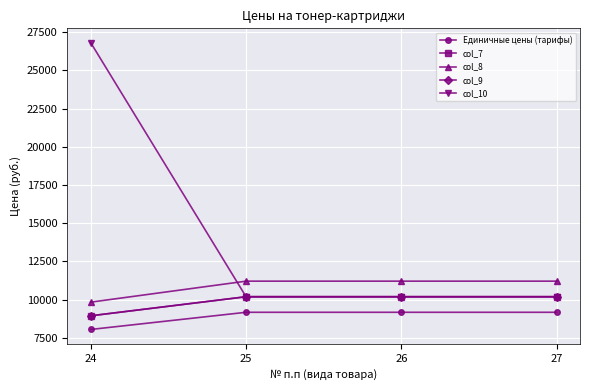

Reading left to right, transcribe all the data shown in this chart.

Единичные цены (тарифы): 24=8043.1	25=9166.9	26=9166.9	27=9166.9
col_7: 24=8936.8	25=10185.4	26=10185.4	27=10185.4
col_8: 24=9830.5	25=11204.0	26=11204.0	27=11204.0
col_9: 24=8936.8	25=10185.4	26=10185.4	27=10185.4
col_10: 24=26810.3	25=10185.4	26=10185.4	27=10185.4